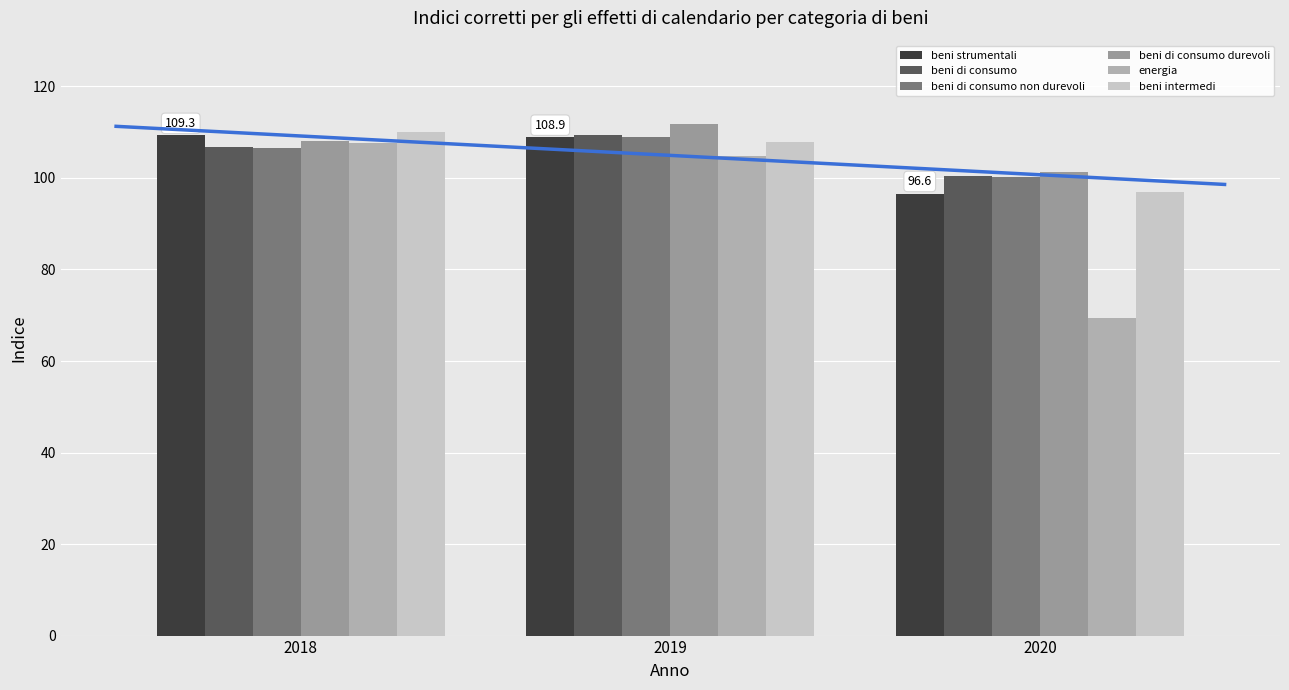

Which series changed the most between 2019 and 2020?

energia